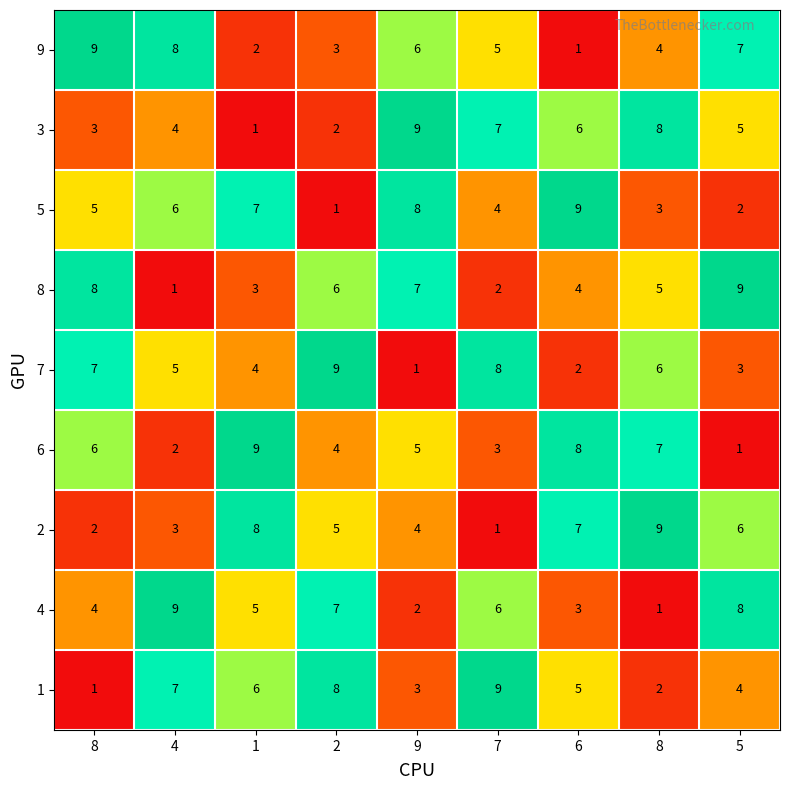

How many values in the 6 series are below 5?

4